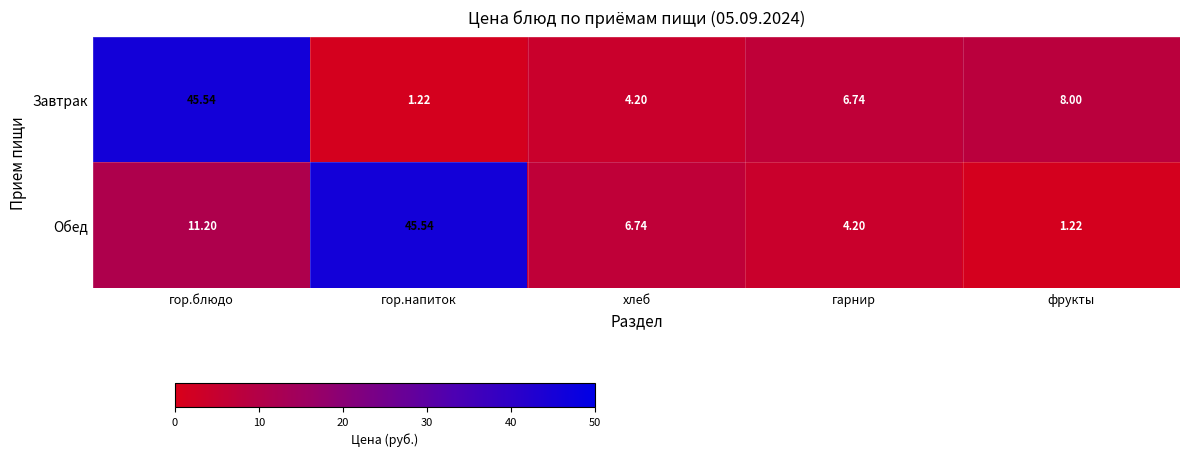

Which category has the highest value in the Обед series?

гор.напиток